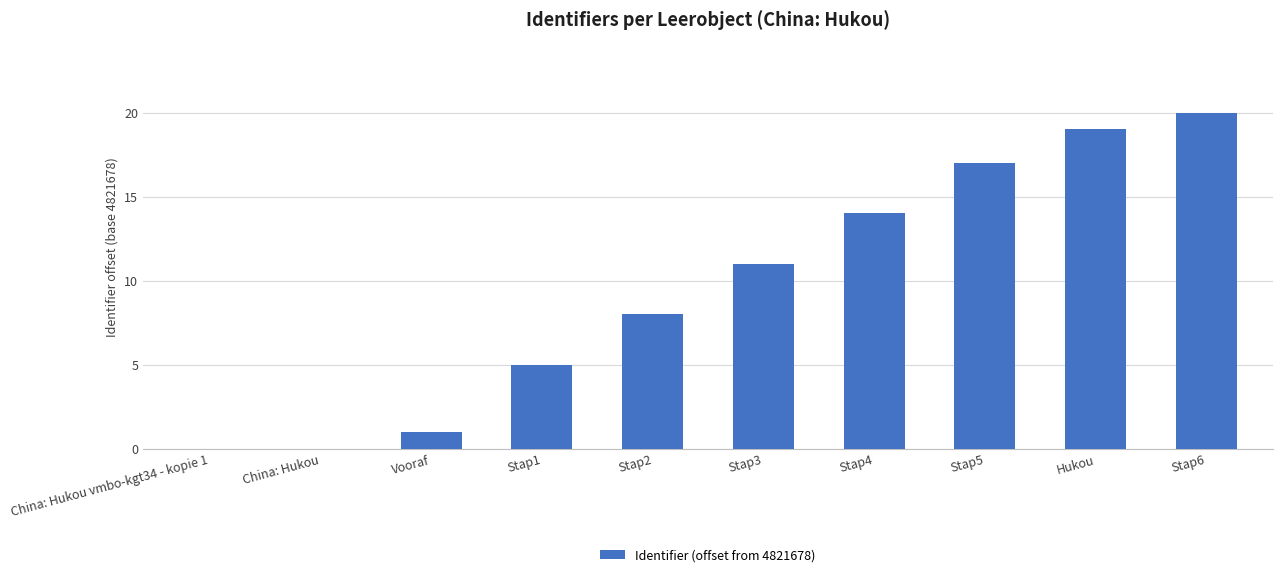

Is it true that the value at Vooraf is 1?

True